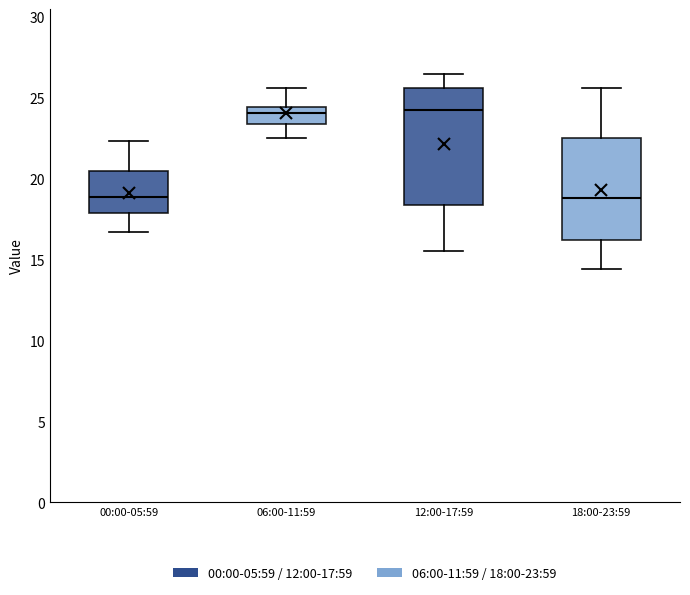

Comparing the boxes themselves (not the whiskers), which one is the tallest?

12:00-17:59